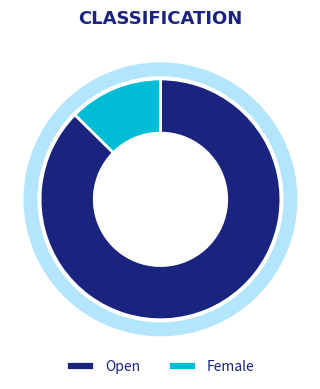

To the nearest percent, what is the average slice percentage?

50%